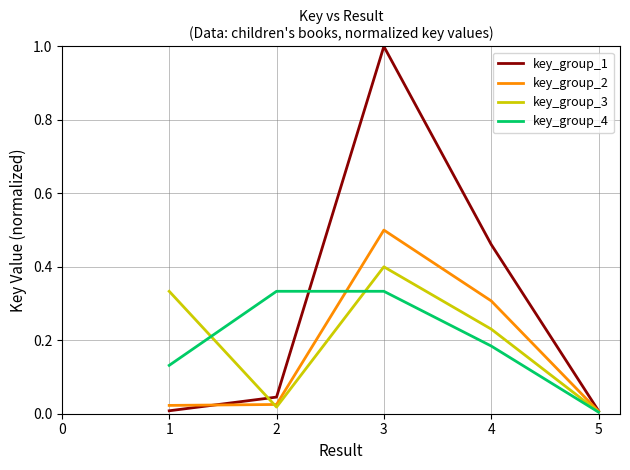

What is the sum of all key_group_2 values?

0.9